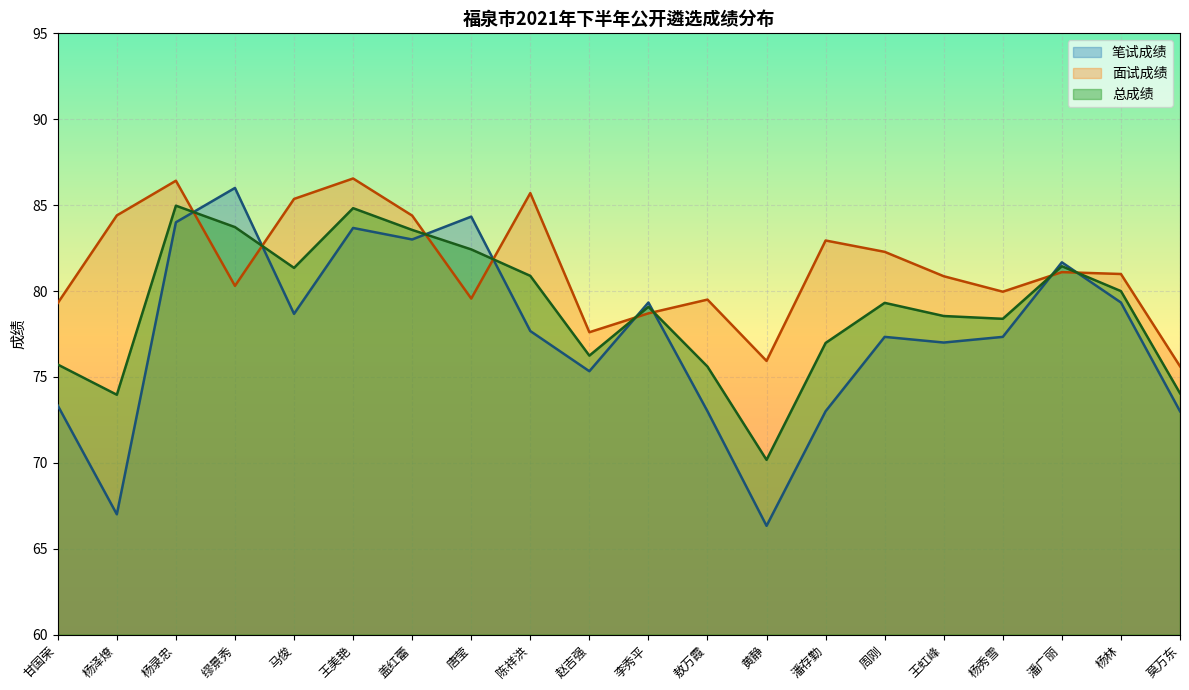

True or false: 总成绩 has more than 2 points higher than both neighbors.

True